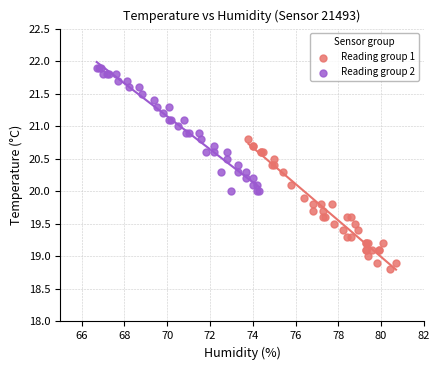

Which series contains the lowest Y value?

Reading group 1